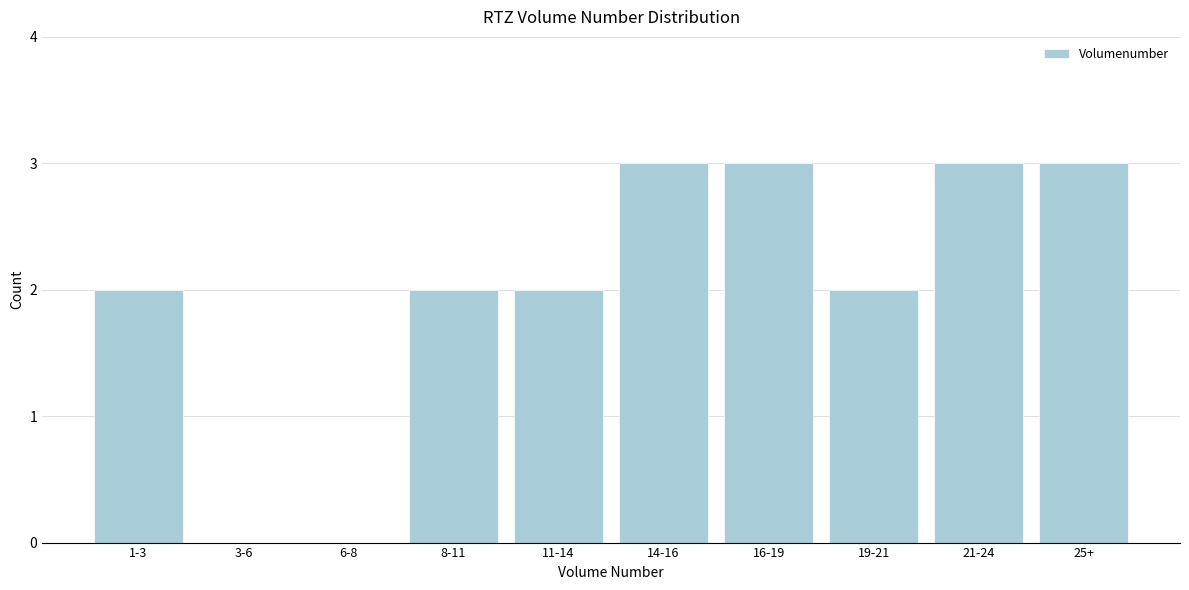

Reading left to right, transcribe all the data shown in this chart.

1-3=2	3-6=0	6-8=0	8-11=2	11-14=2	14-16=3	16-19=3	19-21=2	21-24=3	25+=3